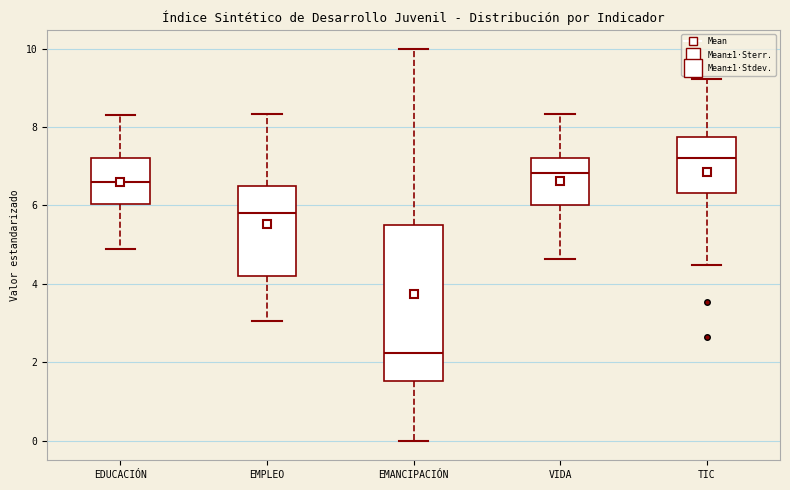

Where is the upper edge of the box for TIC on the y-axis? The values are not printed on the chart, so give them approximately, as read against the axis.

7.8